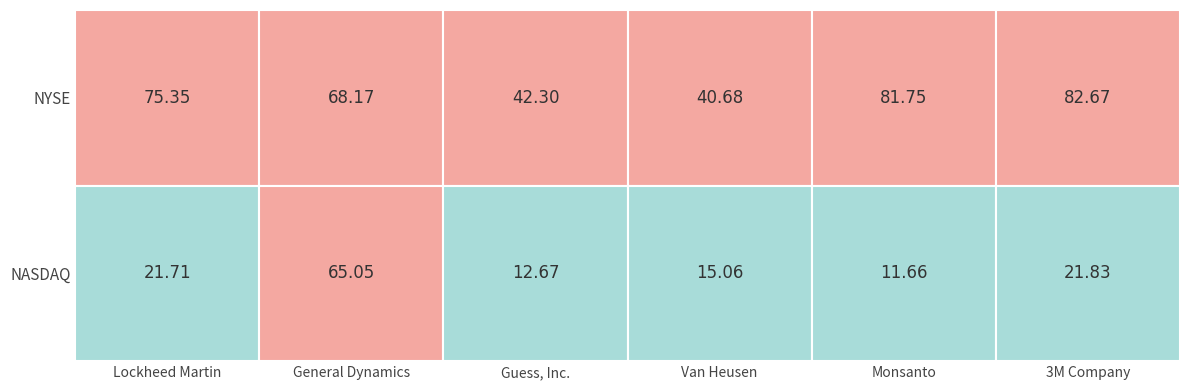

How many values in the NYSE series exceed 75?

3